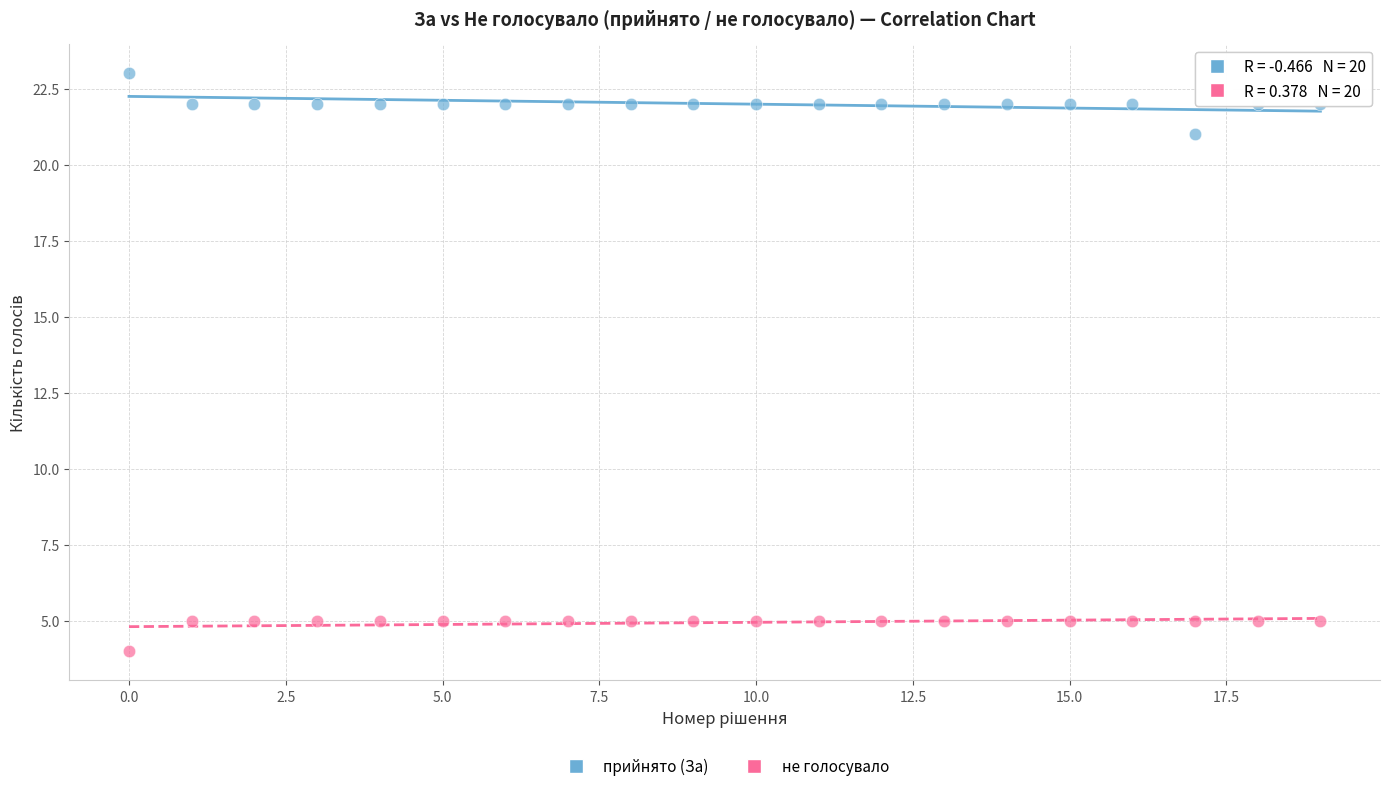

Which series contains the highest Y value?

прийнято (За)